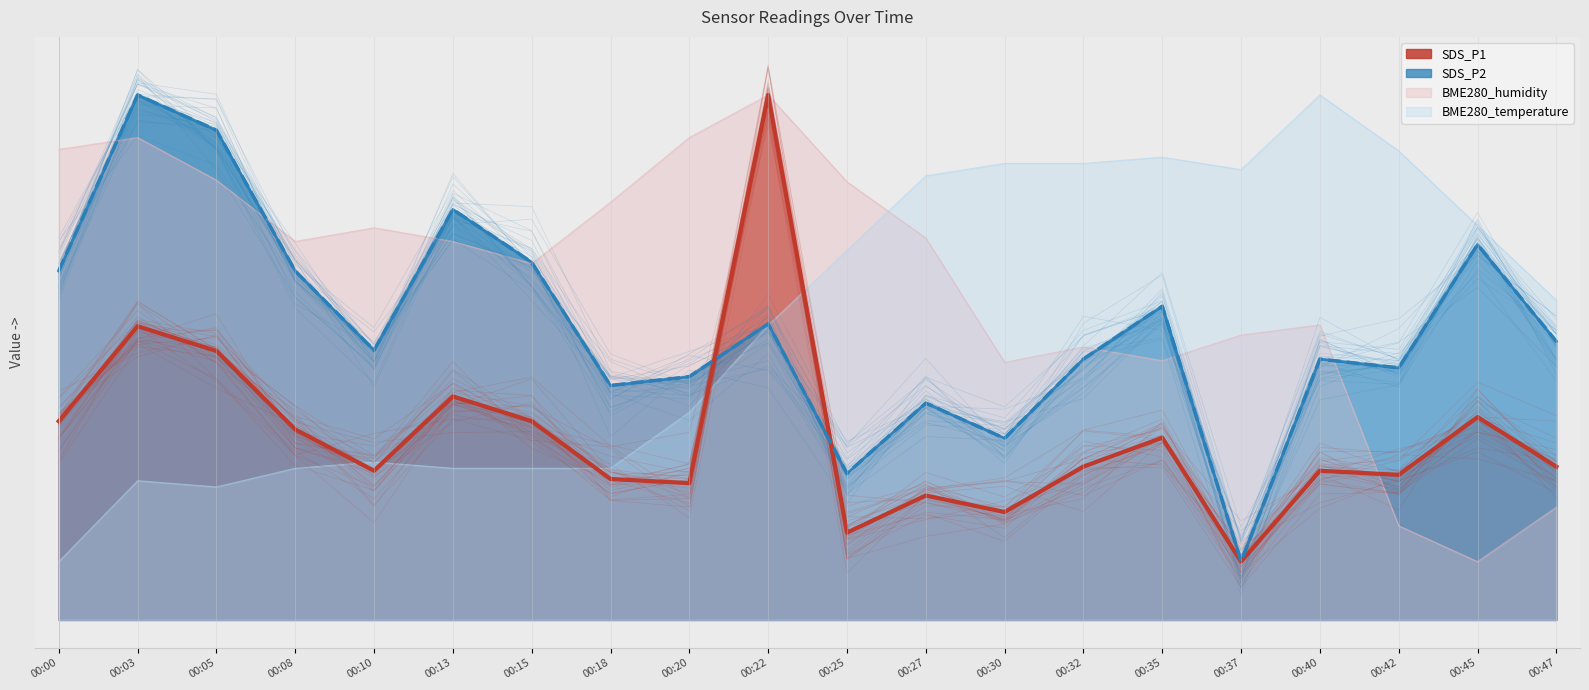

What is the total value across all series at 00:08?

183.4